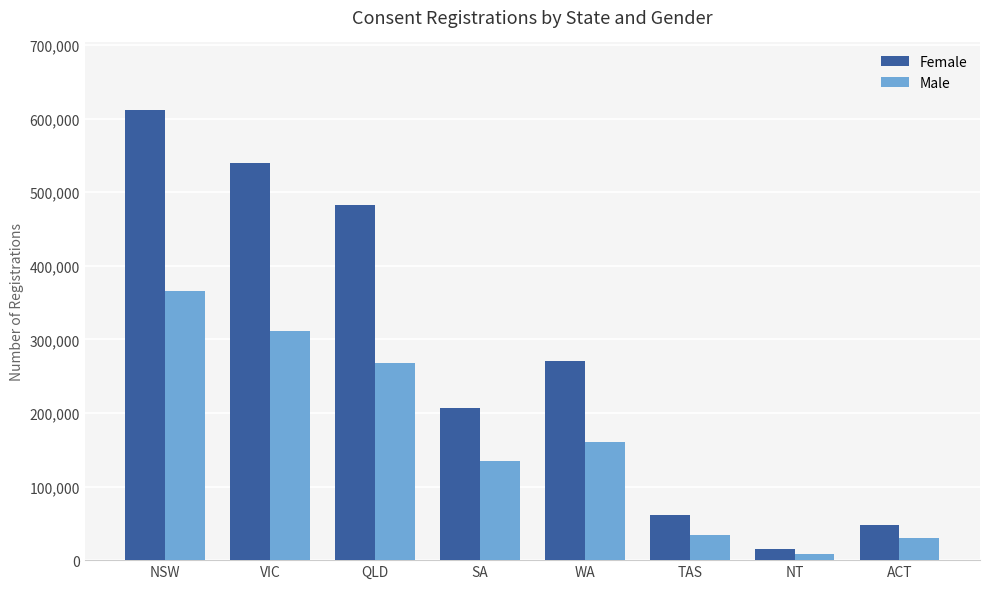

What is the spread (max minus min) of values at TAS?

27271